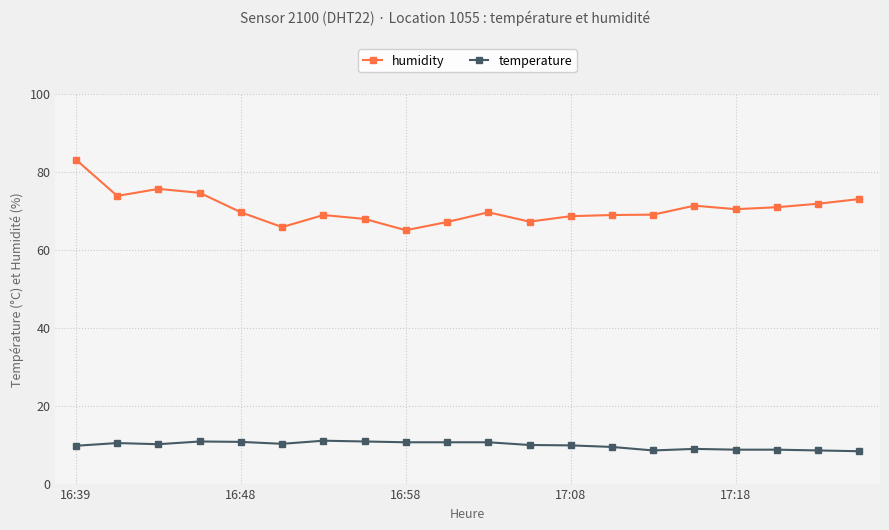

True or false: temperature has more than 0 interior local peaks.

True